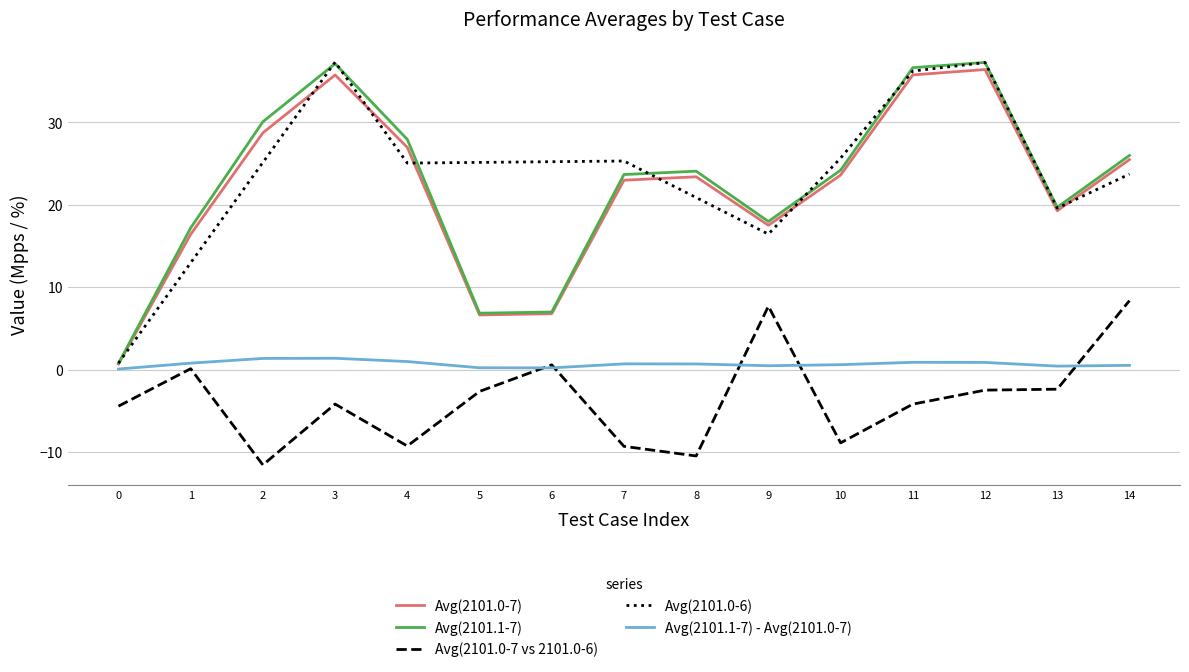

Where is the first local maximum for Avg(2101.0-7 vs 2101.0-6)?

1